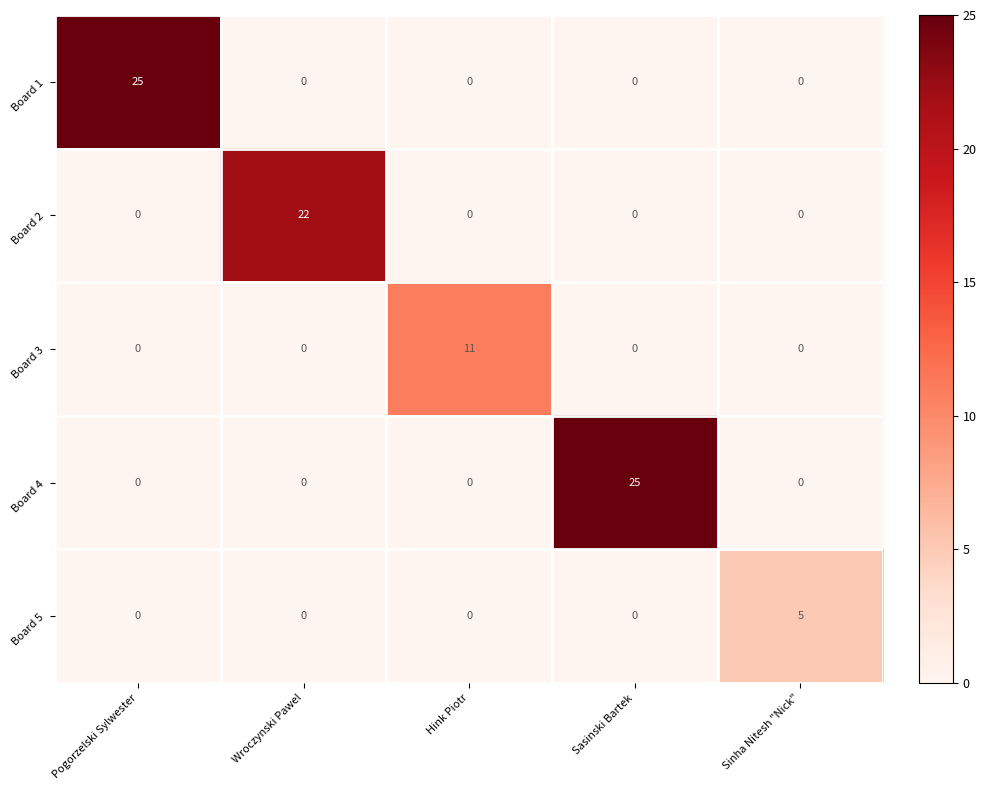

What is the difference between the highest and lowest values at Hink Piotr?

11